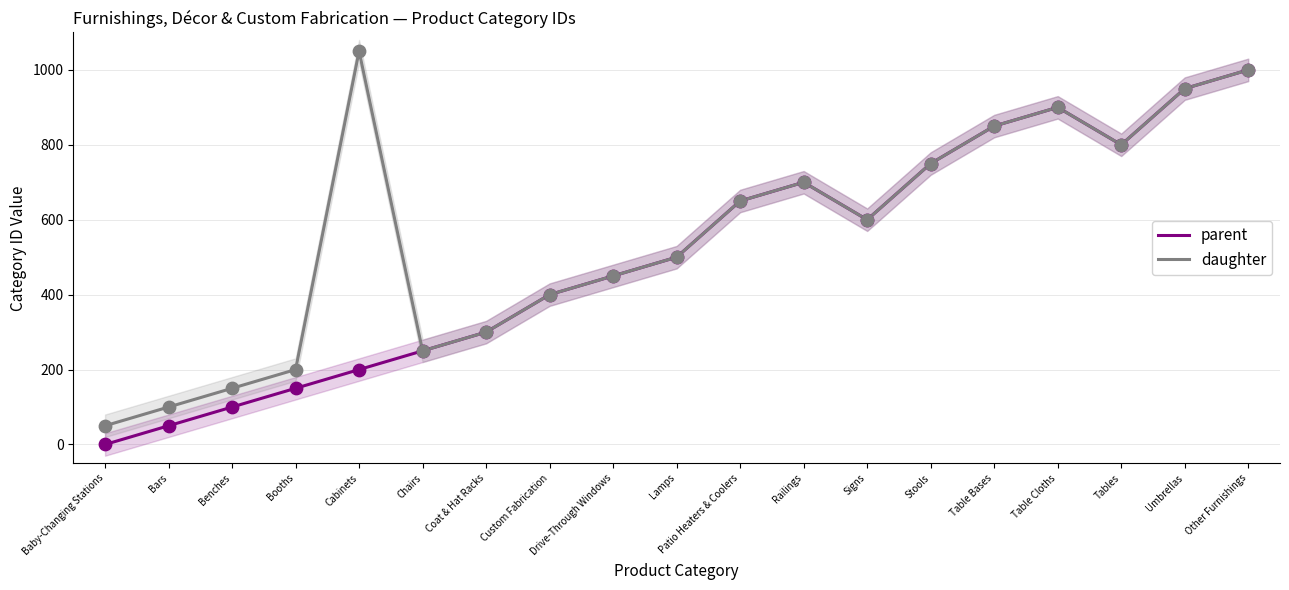

Which series has the widest spread of Y values?

parent